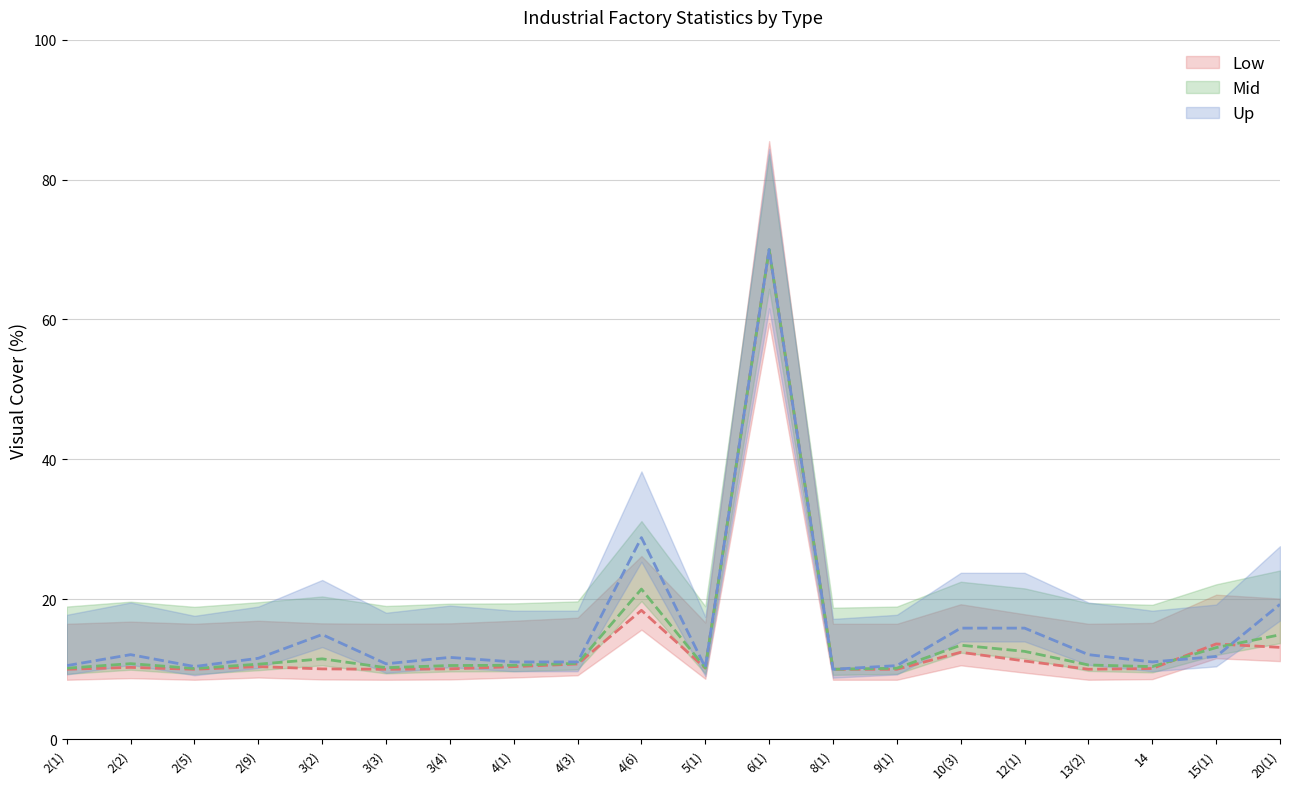

At which category is the sum across all series the highest?

6(1)